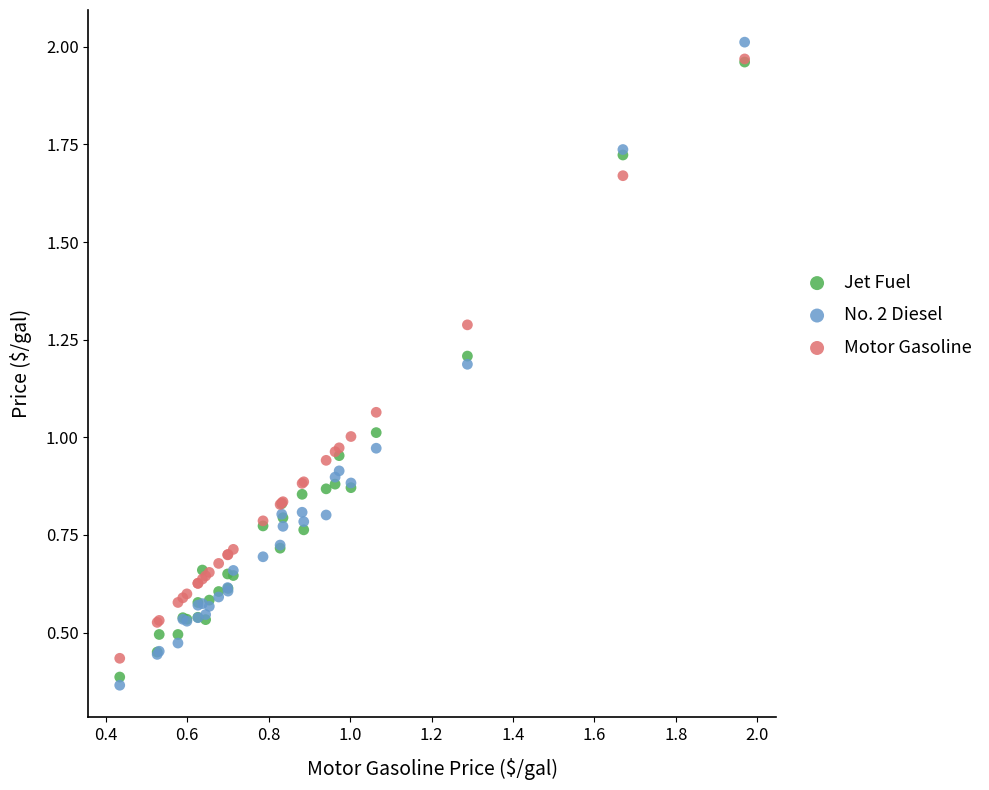

What are all the series names shown in the legend?

Jet Fuel, No. 2 Diesel, Motor Gasoline